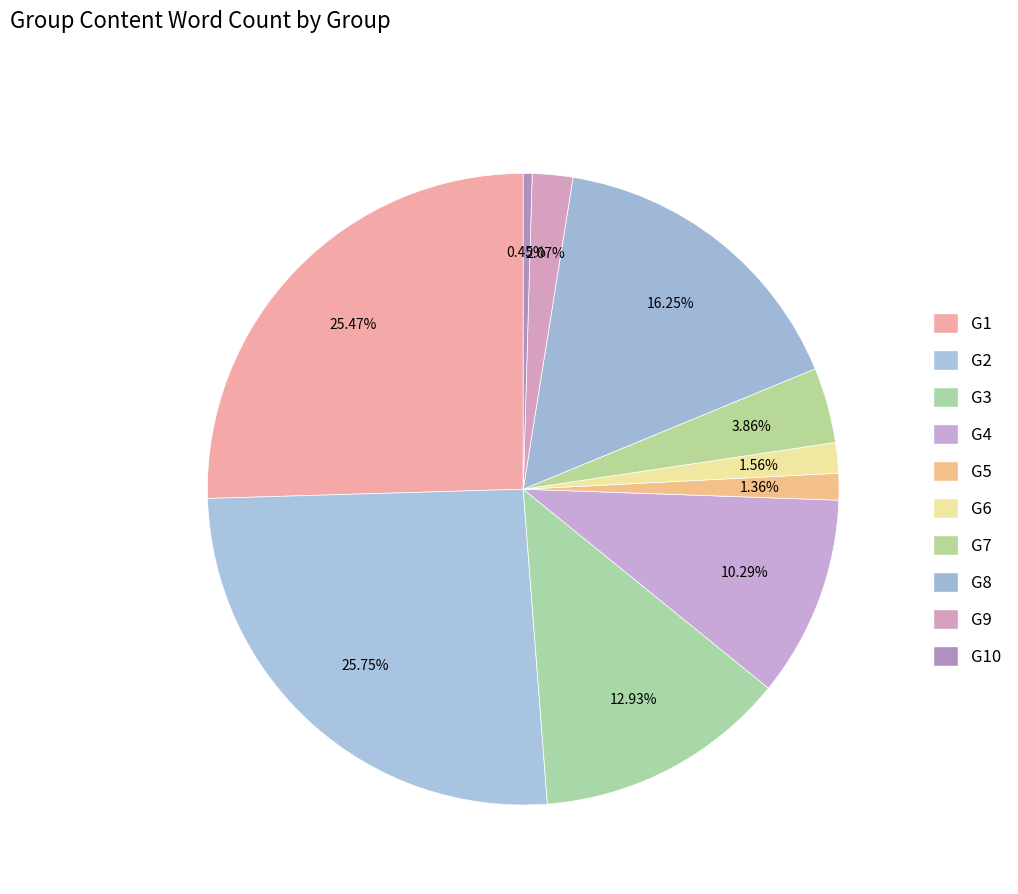

Is G5 the majority of the pie?

No